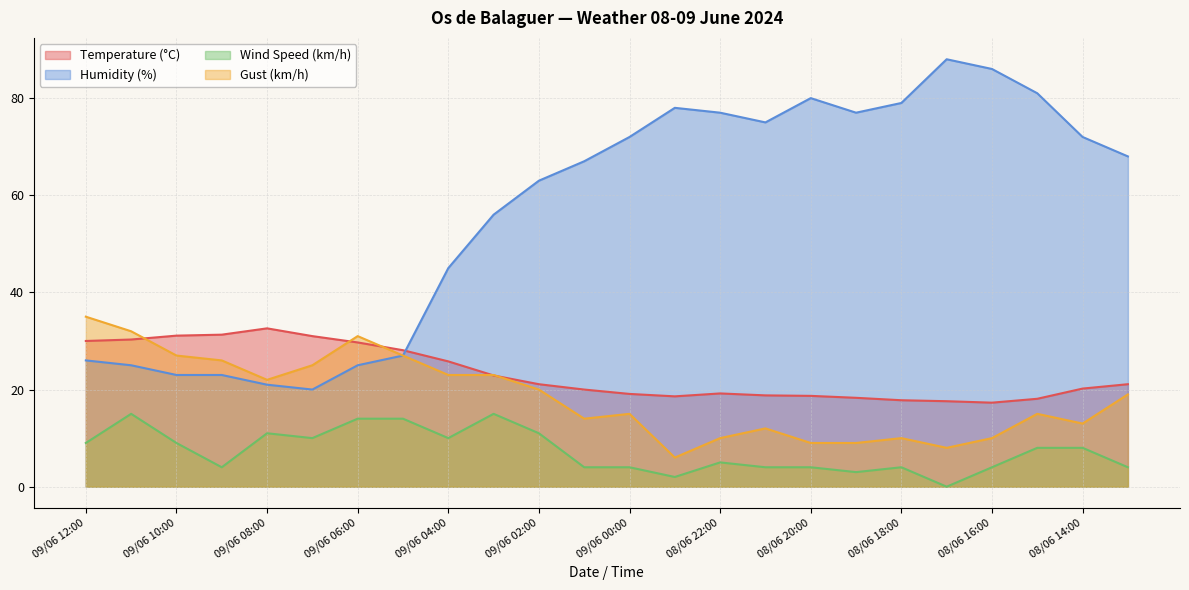

Which series has the largest total across all categories?

Humidity (%)